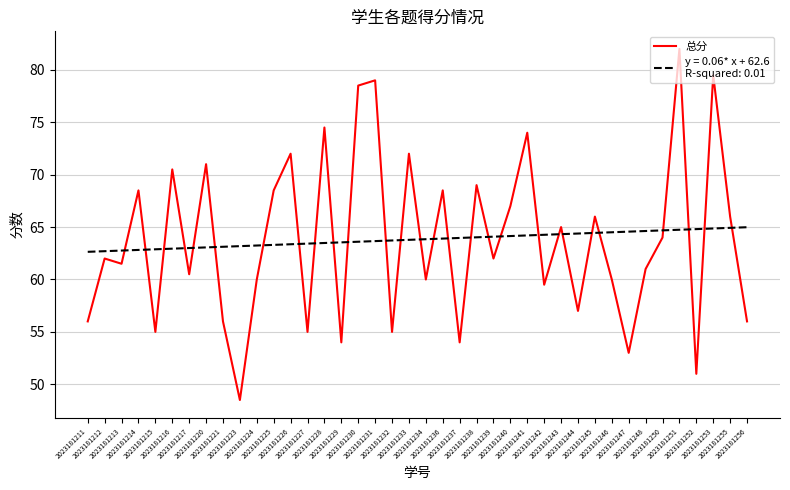

What is the maximum value shown in the chart?

82.0